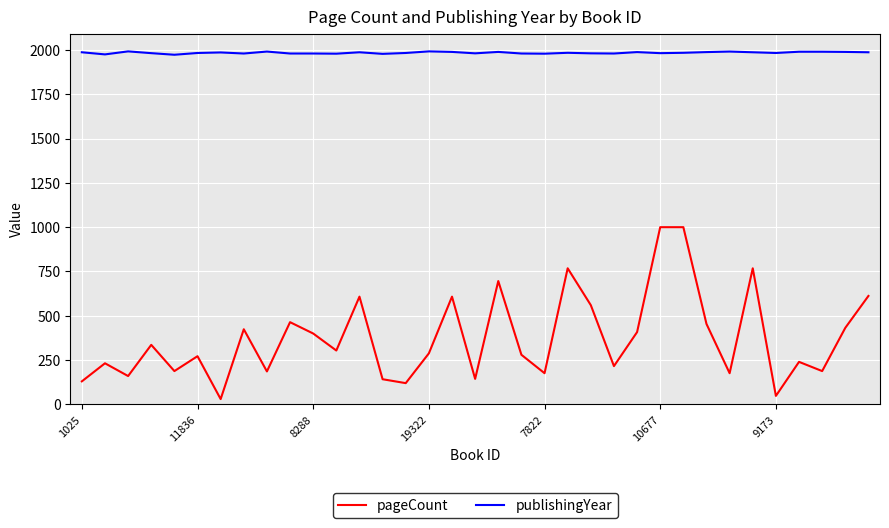

Which series has the largest total across all categories?

publishingYear